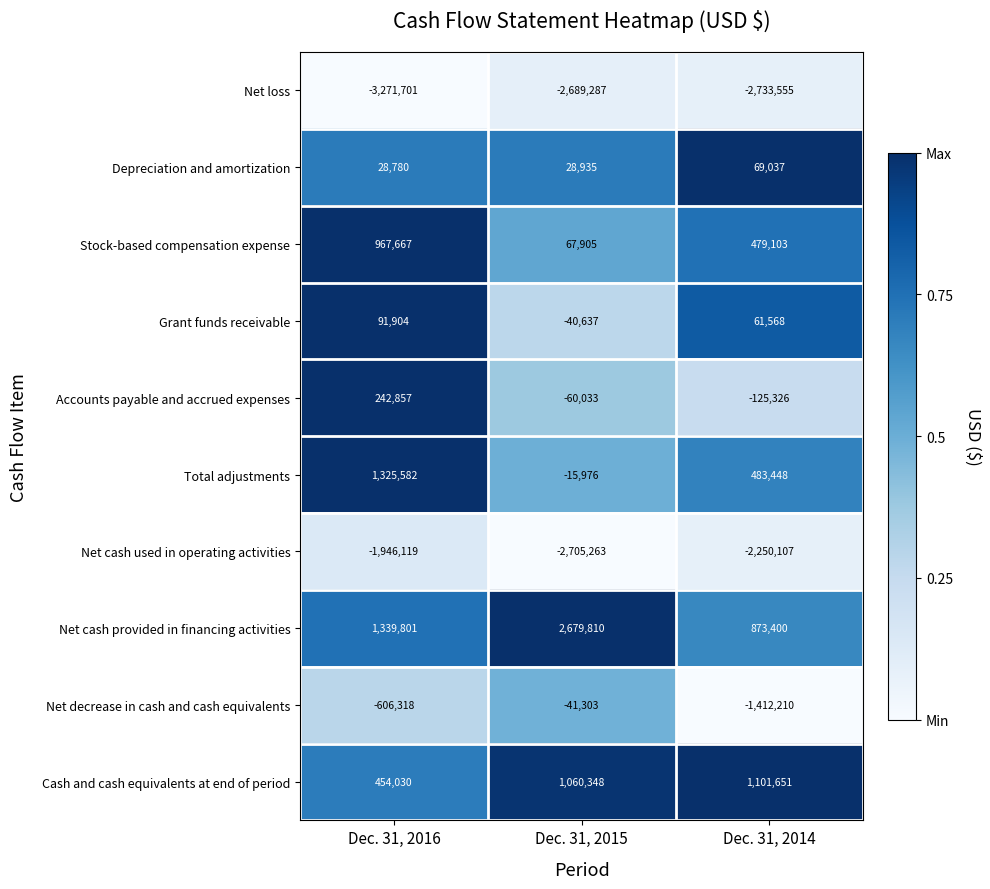

Which category has the lowest value in the Total adjustments series?

Dec. 31, 2015